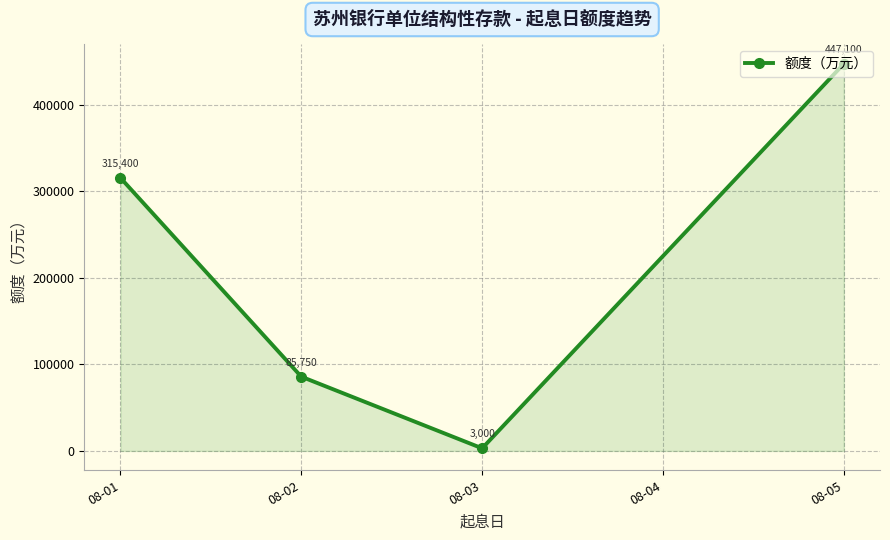

What is the difference between the values at 08-05 and 08-01?

131700